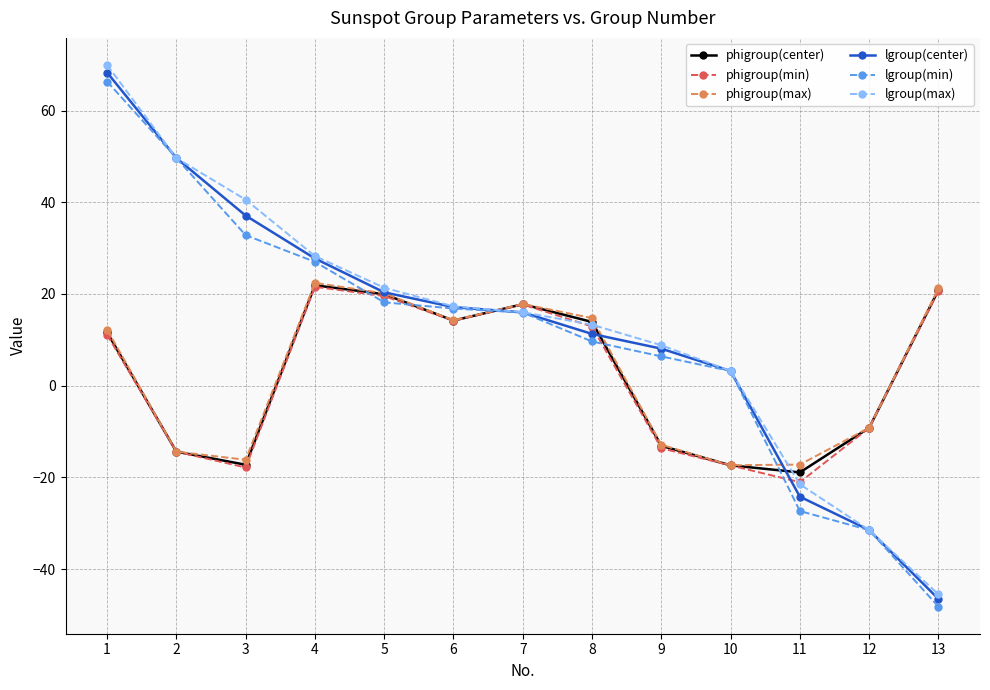

How many interior local valleys does the phigroup(min) series have?

3